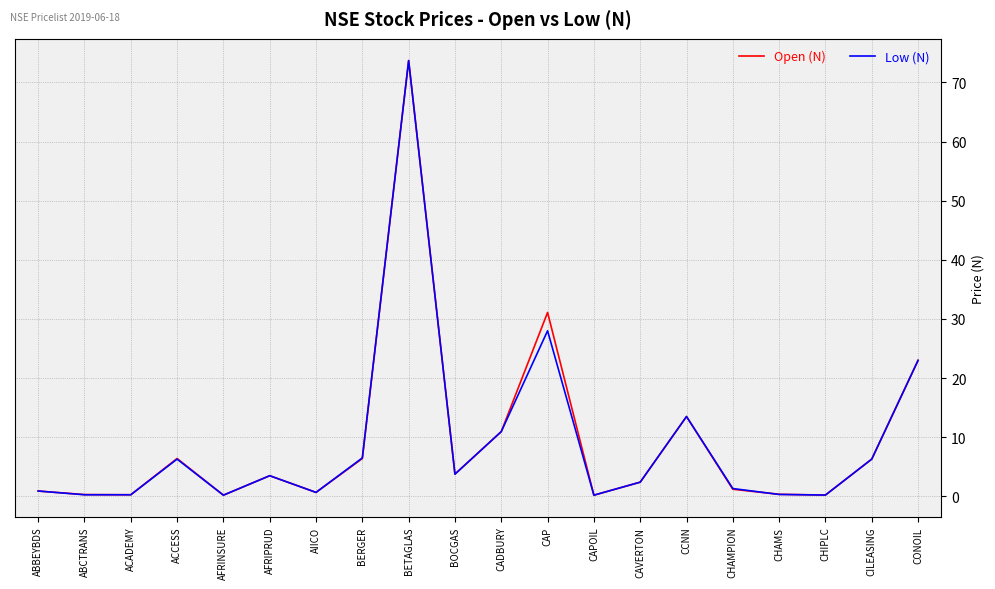

How many series are shown in this chart?

2